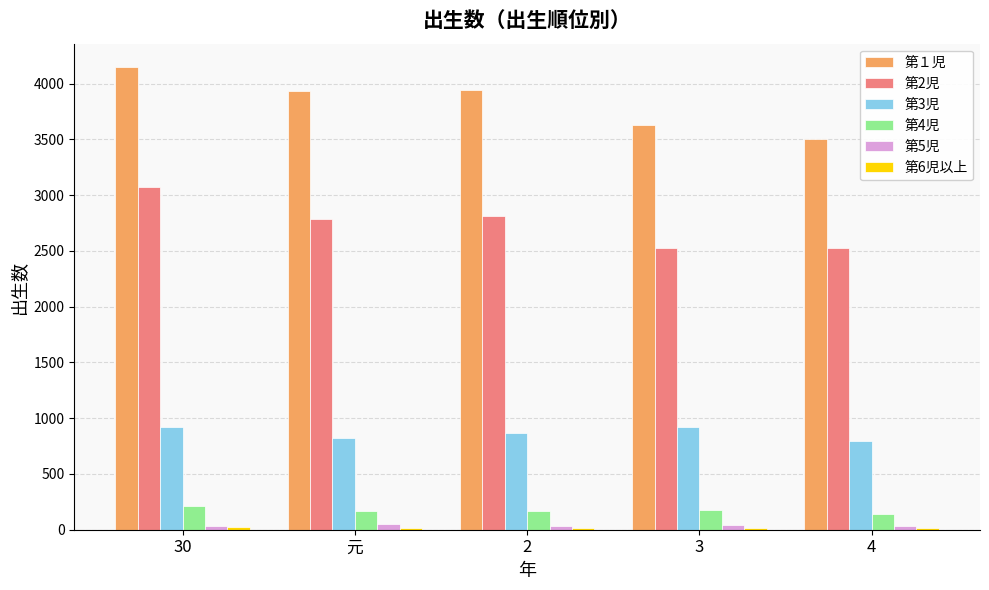

What is the label of the 2nd bar from the right?

3